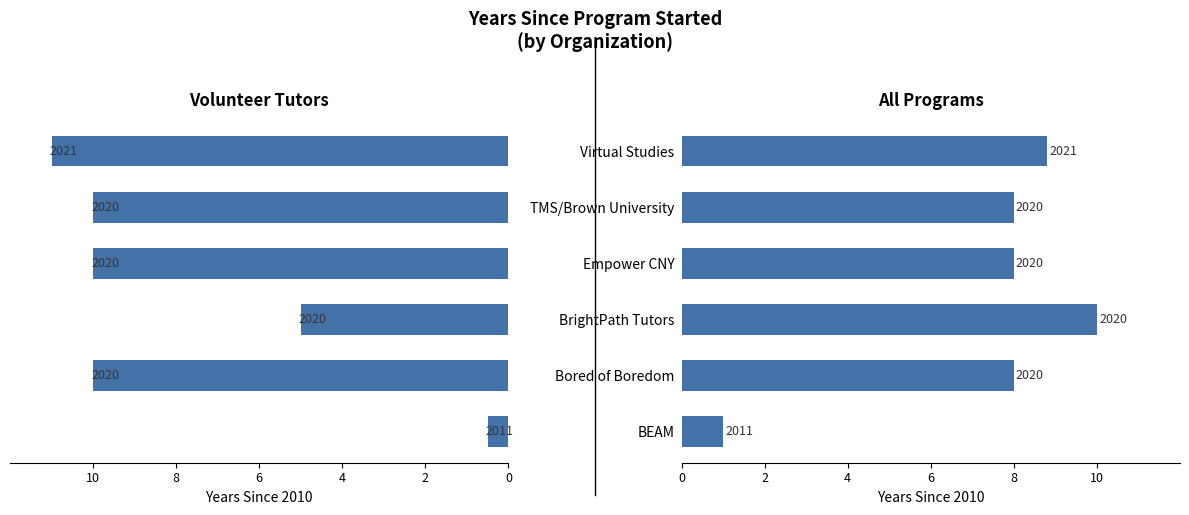

Which series has the largest total across all categories?

Volunteer Tutor Programs